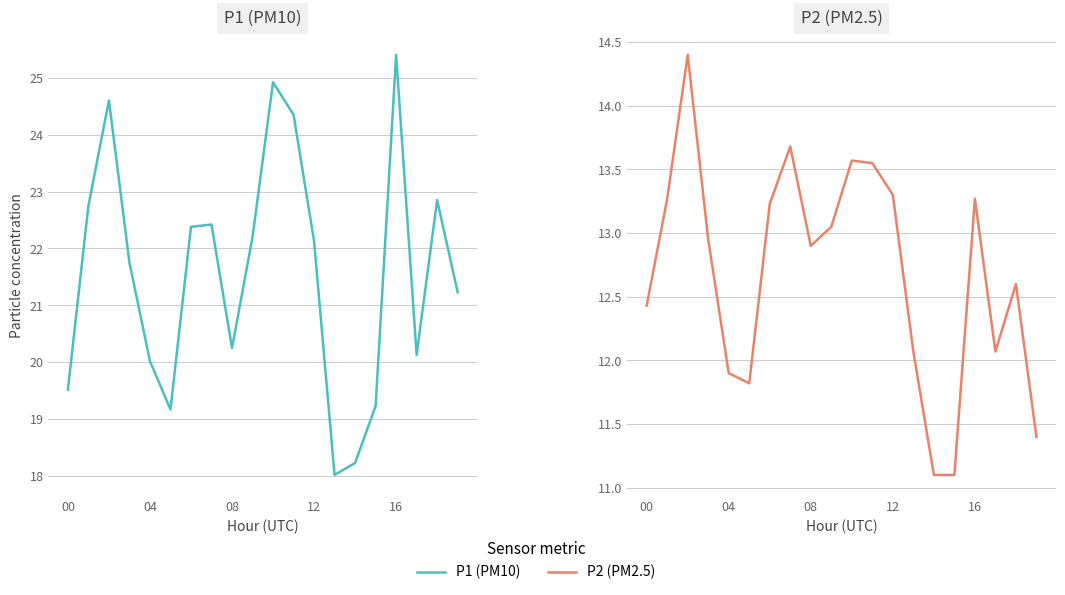

What is the sum of the P2 (PM2.5) values at 16 and 00?

25.7